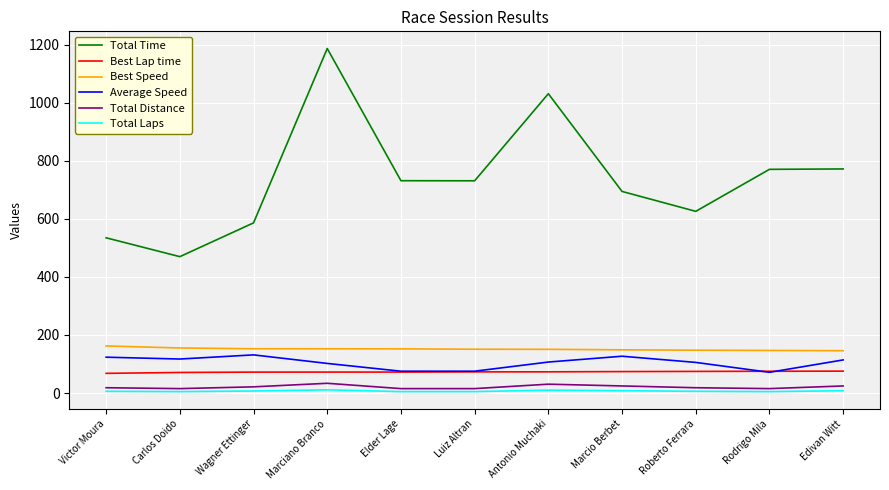

Is it true that Average Speed equals 105.5 at Roberto Ferrara?

True